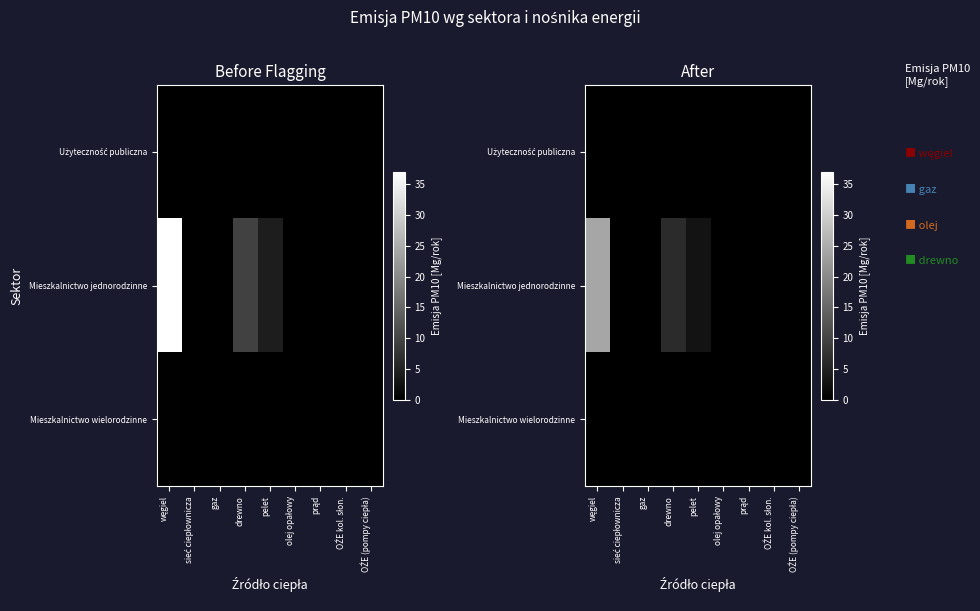

True or false: Mieszkalnictwo wielorodzinne has a value of -0.0 at olej opałowy.

False